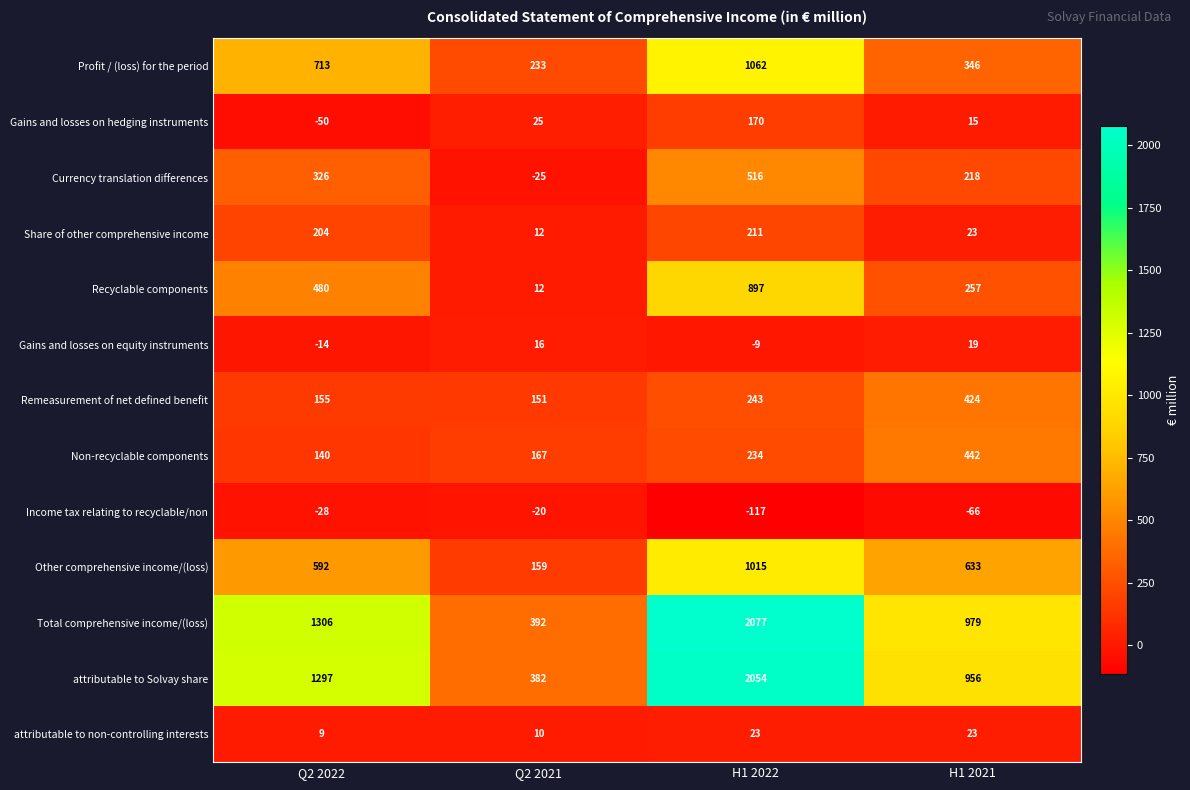

What is the difference between the maximum and second lowest values in the Share of other comprehensive income series?

188